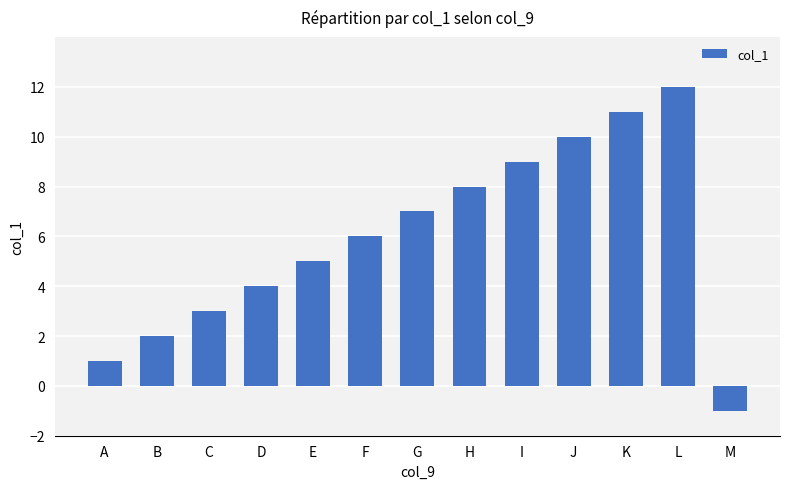

List the labels in order of value, largest first.

L, K, J, I, H, G, F, E, D, C, B, A, M